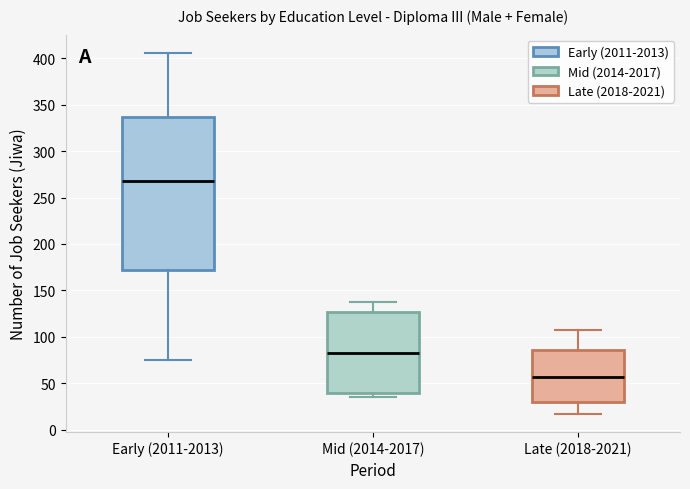

Which box is the tallest, from its lower edge to its upper edge?

Early (2011-2013)